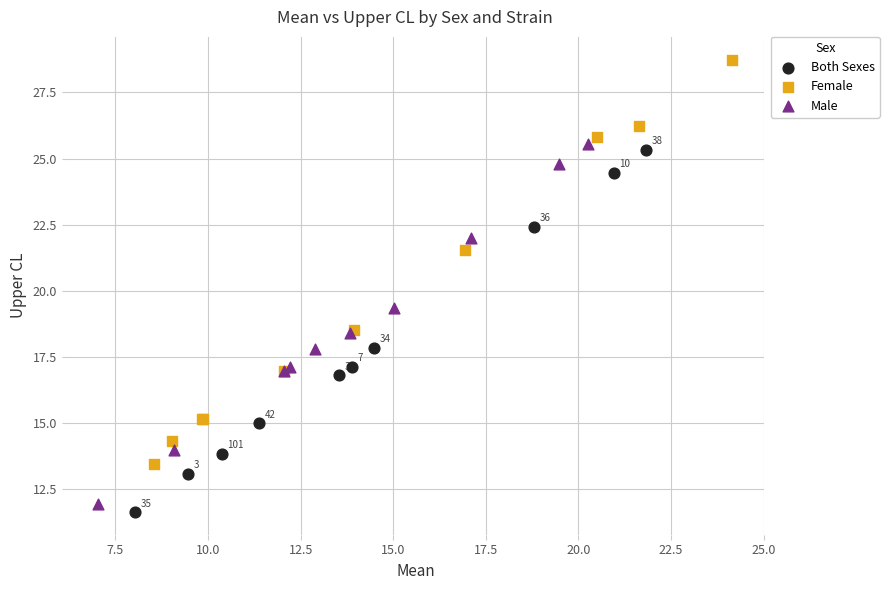

Which series reaches the maximum Y coordinate?

Female